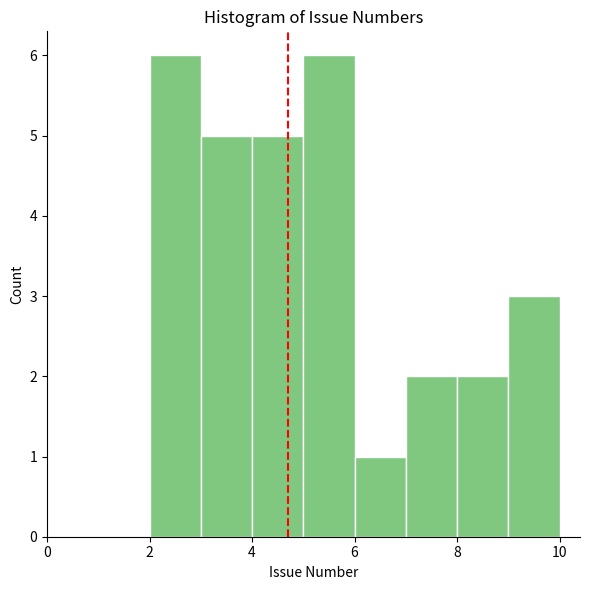

Reading left to right, list every bar in this chart as the range it spans on the x-axis followed by its height. The values are not printed on the chart, so give them approximately, as read against the axis.

2 to 3: 6
3 to 4: 5
4 to 5: 5
5 to 6: 6
6 to 7: 1
7 to 8: 2
8 to 9: 2
9 to 10: 3